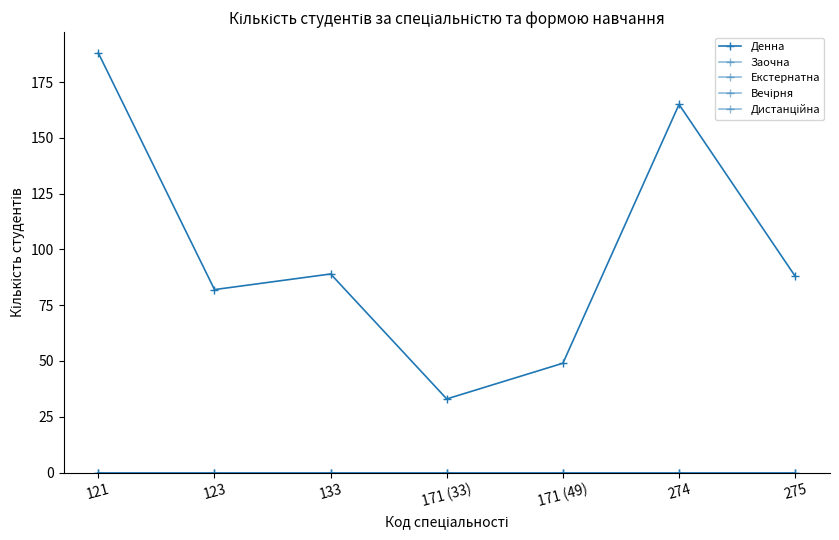

The value of Дистанційна at 274 is 0. True or false?

True